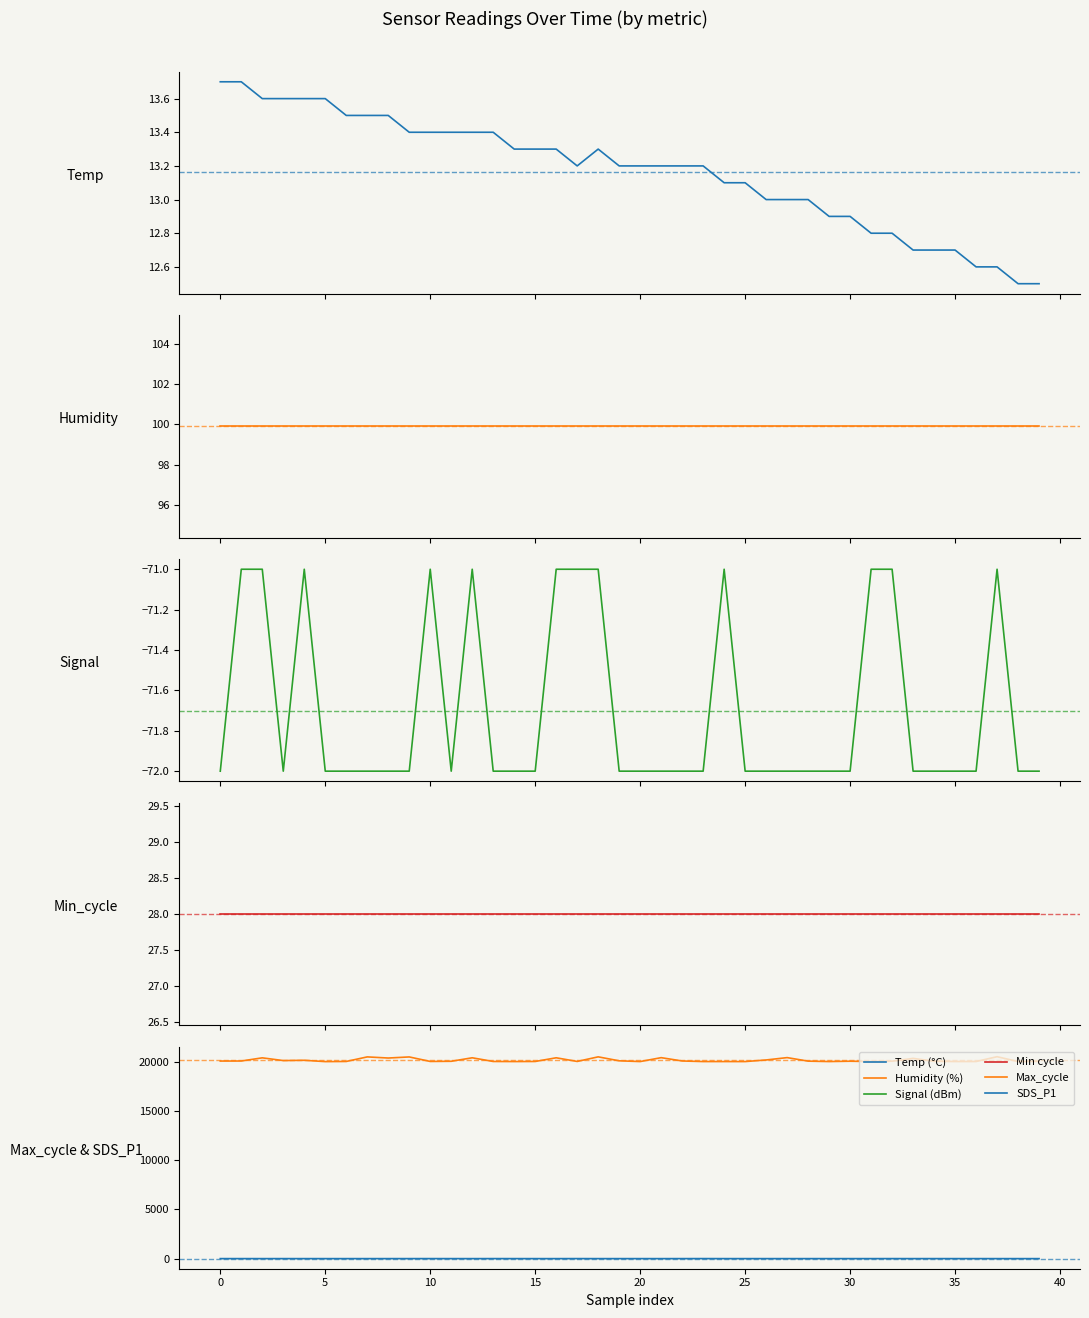

How many interior local valleys does the Signal series have?

2